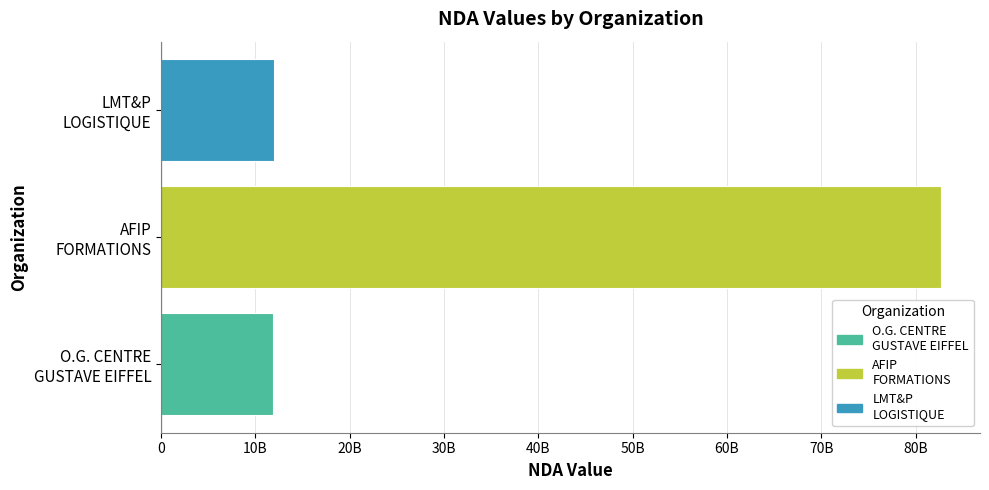

Does the chart contain stacked bars?

No